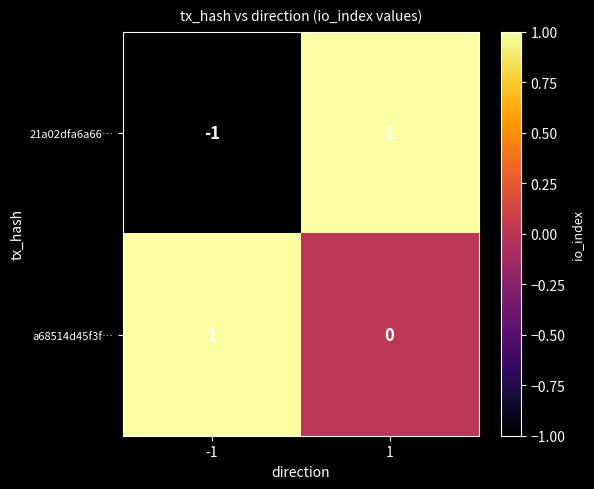

Reading right to left, transcribe all the data shown in this chart.

21a02dfa6a66…: 1	-1
a68514d45f3f…: 0	1